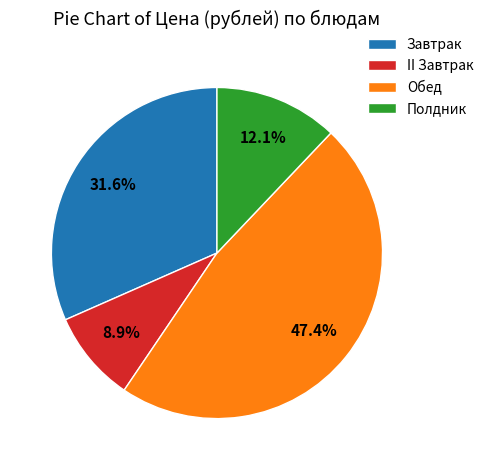

Approximately how many times larger is the value at Полдник compared to II Завтрак?

1.4